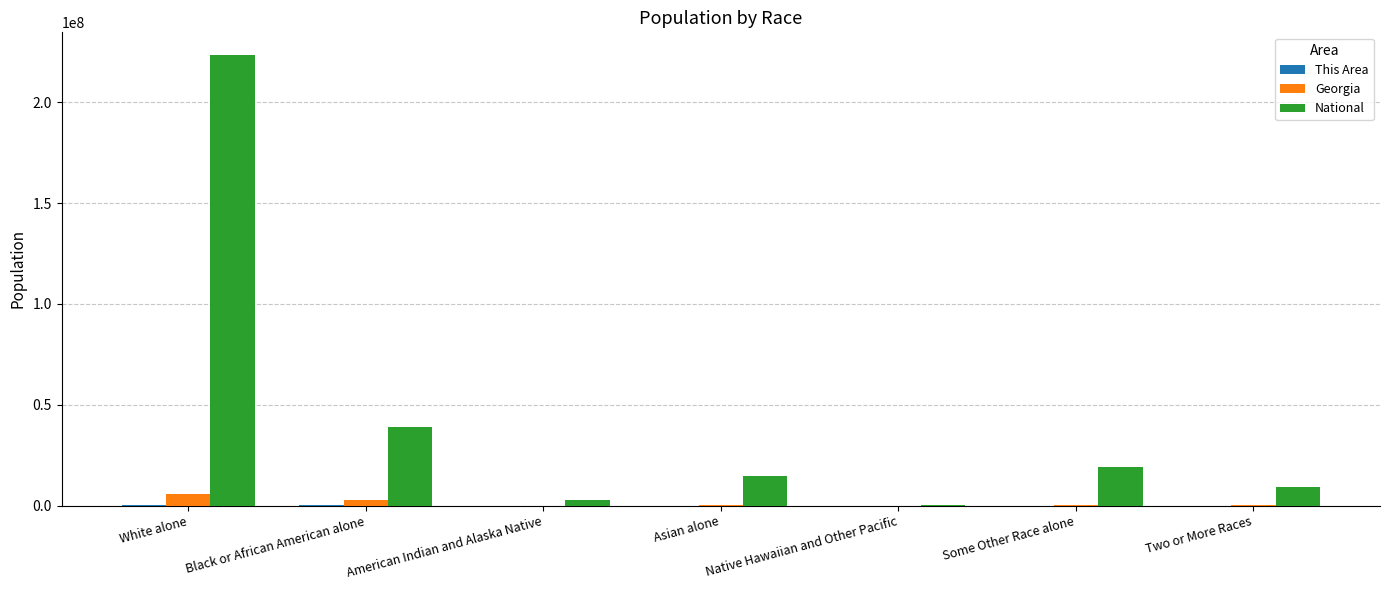

Where does the Georgia series first go above 314467?

White alone